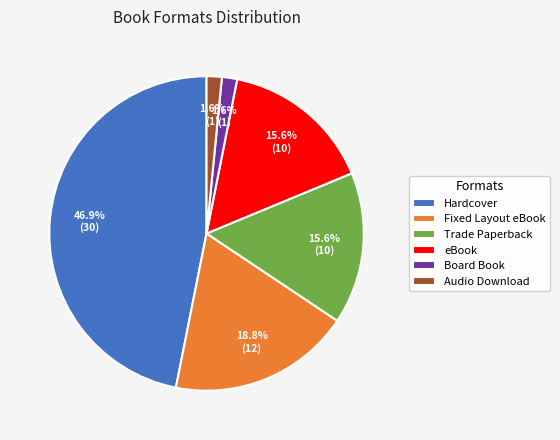

True or false: eBook accounts for 16% of the total.

True